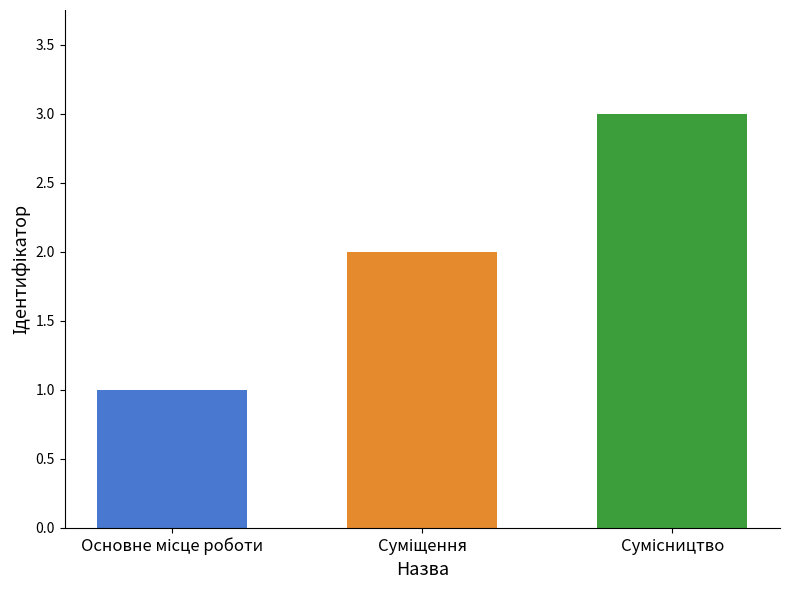

What is the difference between the maximum and minimum values?

2